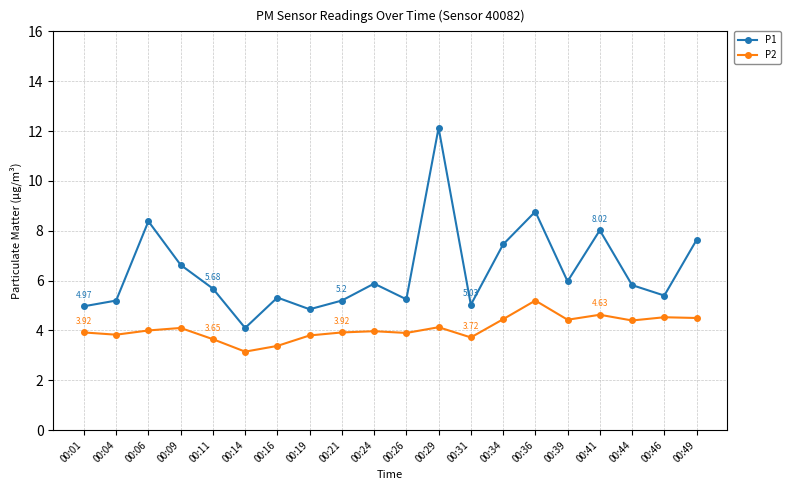

List the series in order of their peak value, lowest first.

P2, P1